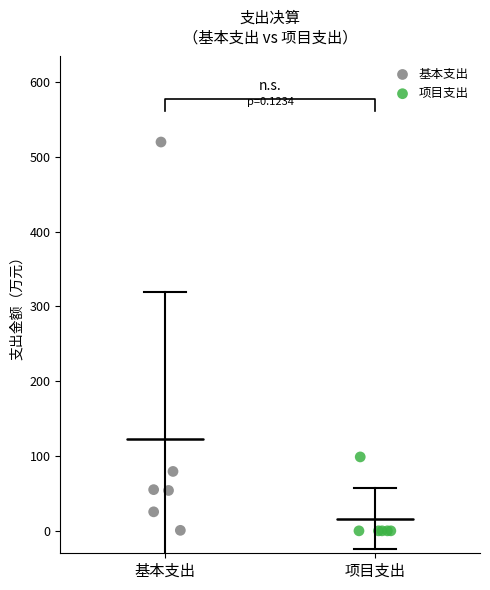

Which series contains the highest Y value?

基本支出